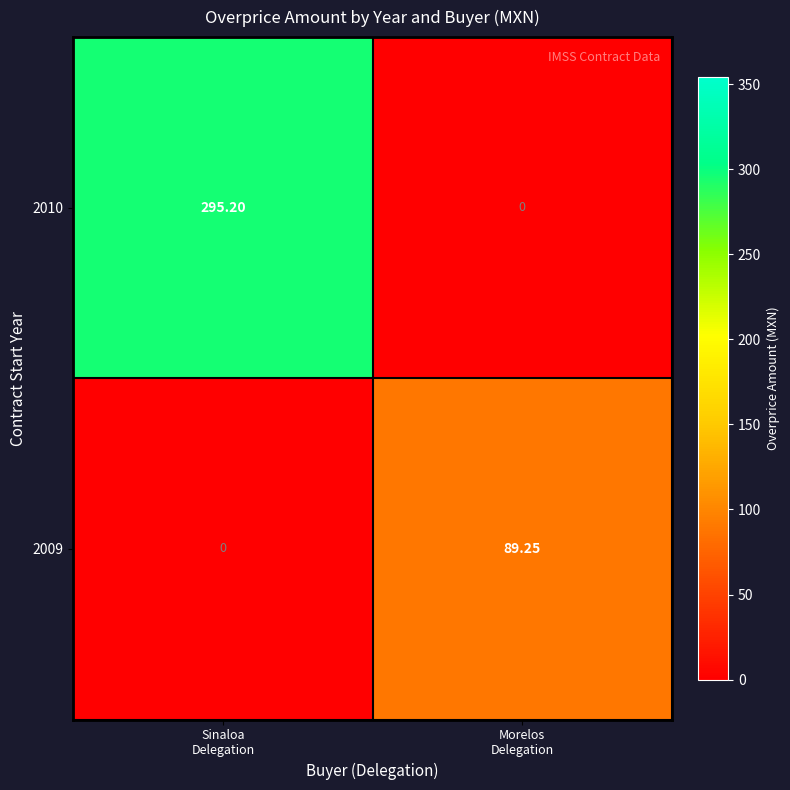

At which category is the sum across all series the highest?

Sinaloa
Delegation